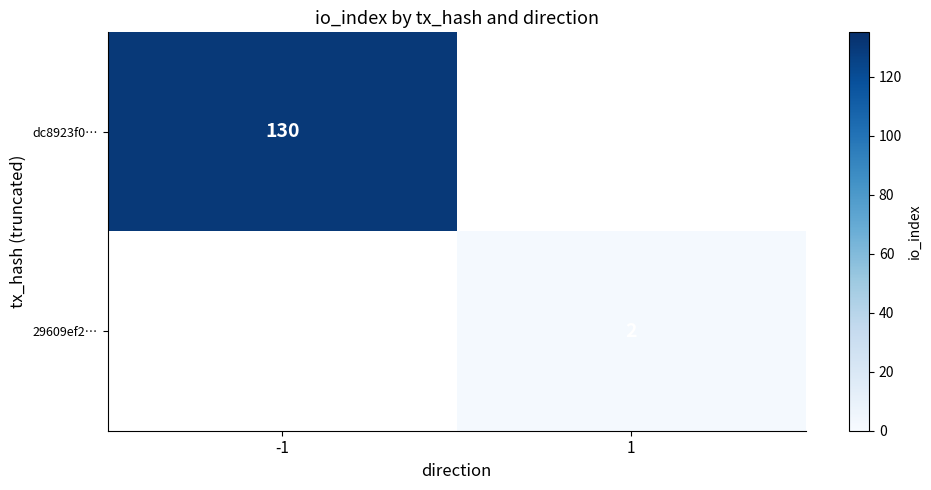

Is it true that 29609ef2… equals 2.7 at 1?

False